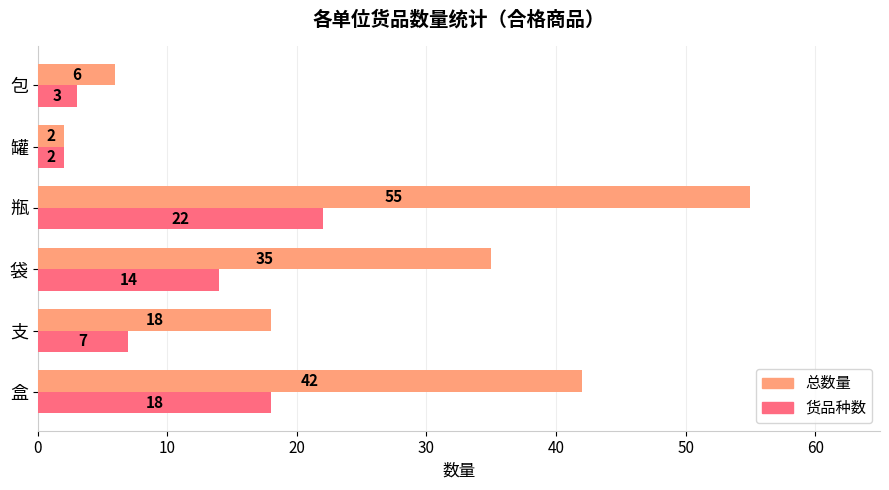

At which category is the sum across all series the highest?

瓶